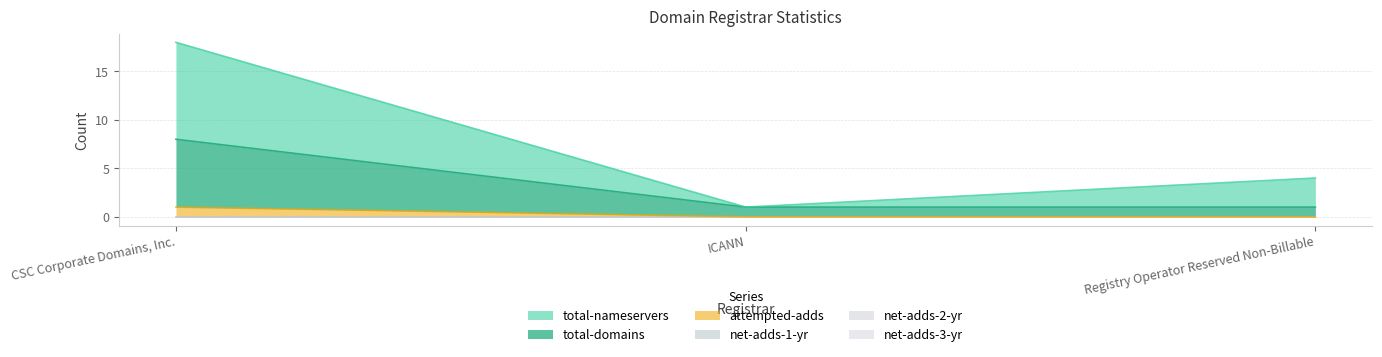

Is the value of total-domains at CSC Corporate Domains, Inc. greater than the value of total-nameservers at CSC Corporate Domains, Inc.?

No